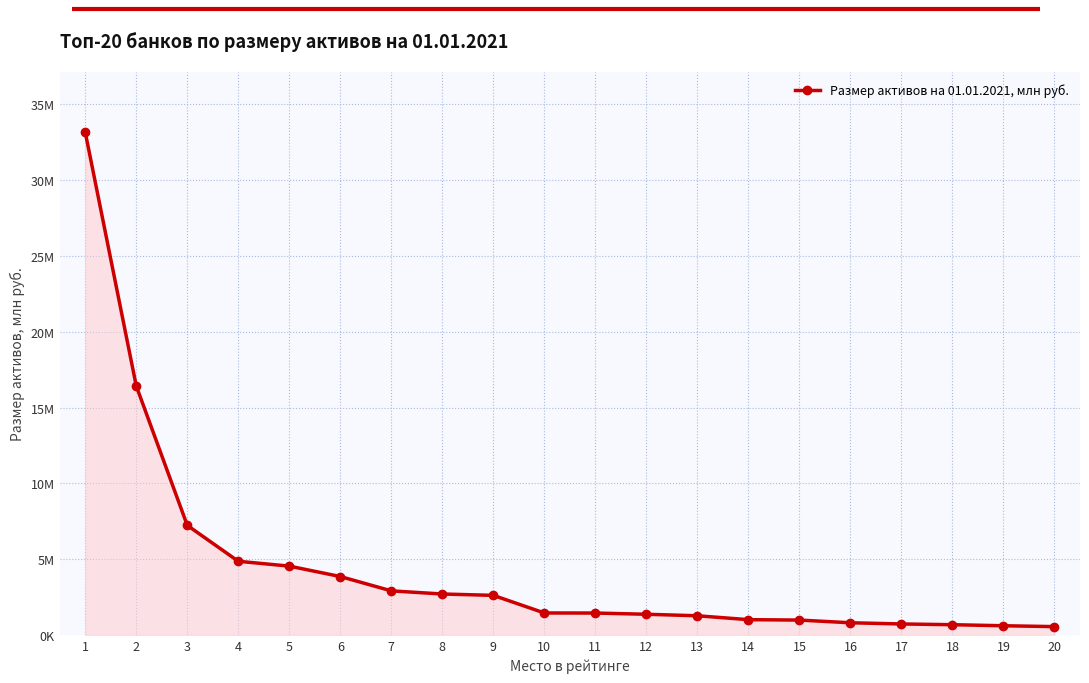

Is it true that the value at 11 is 1453295.0?

True